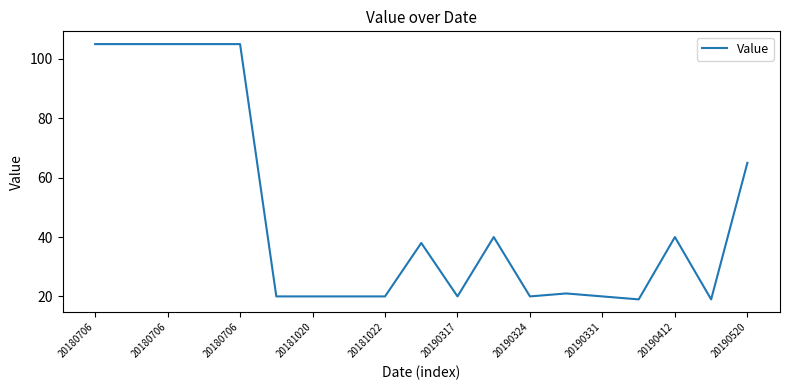

What is the maximum value shown in the chart?

105